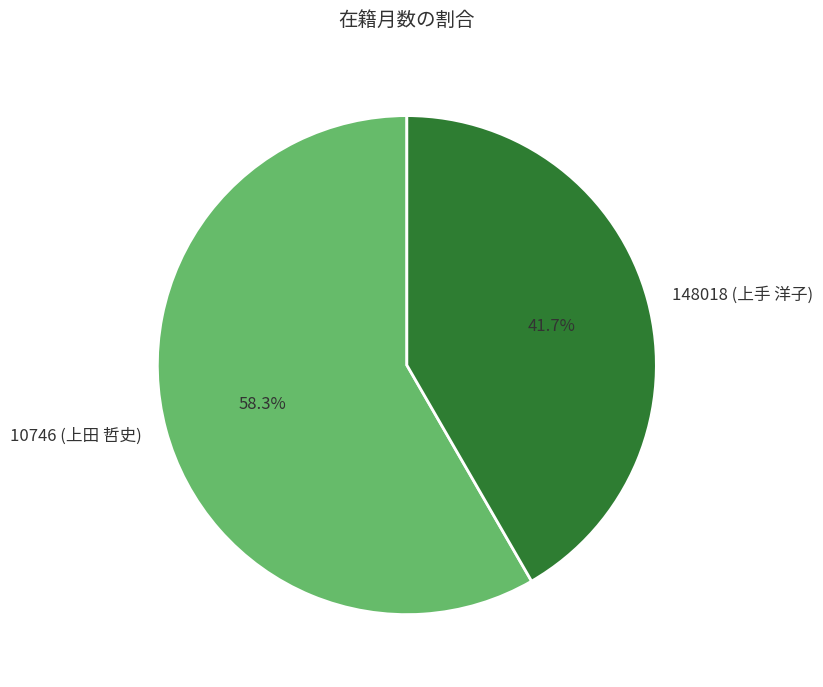

Does any single category account for the majority?

Yes